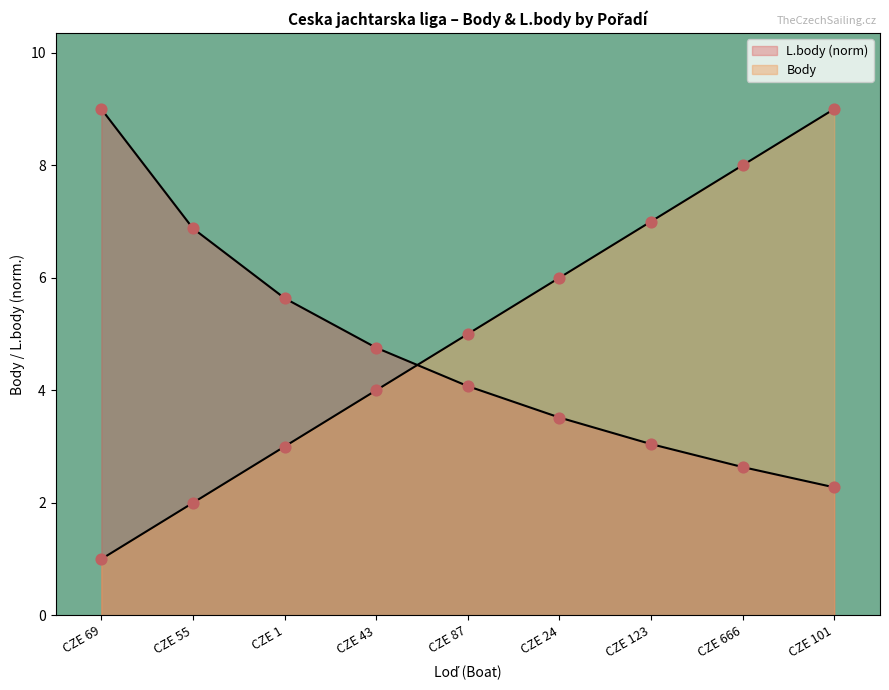

At which category is the sum across all series the highest?

CZE 101